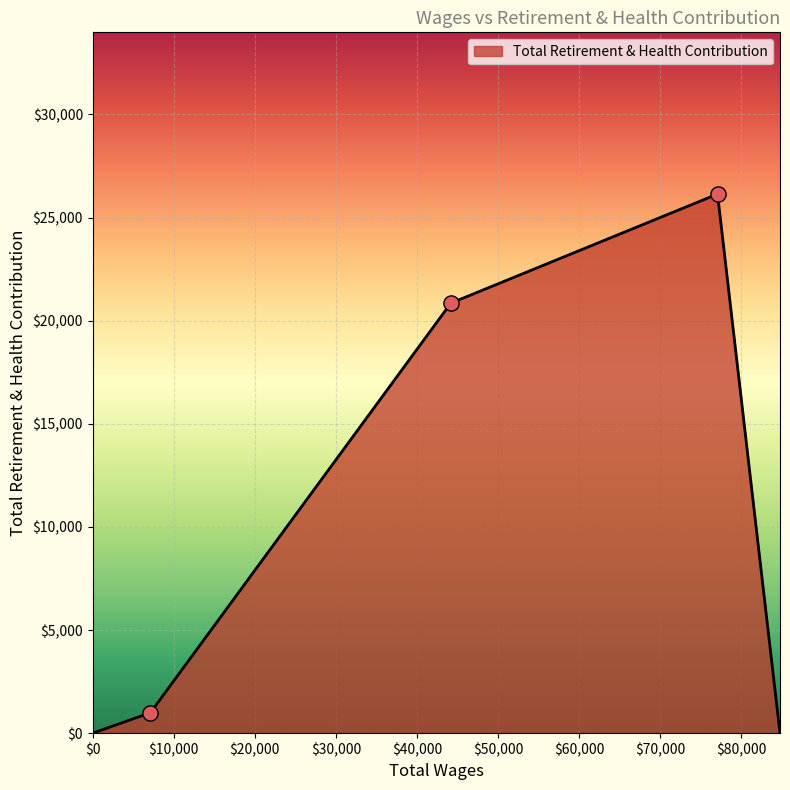

How many interior local peaks (higher than both neighbors) does the data have?

1